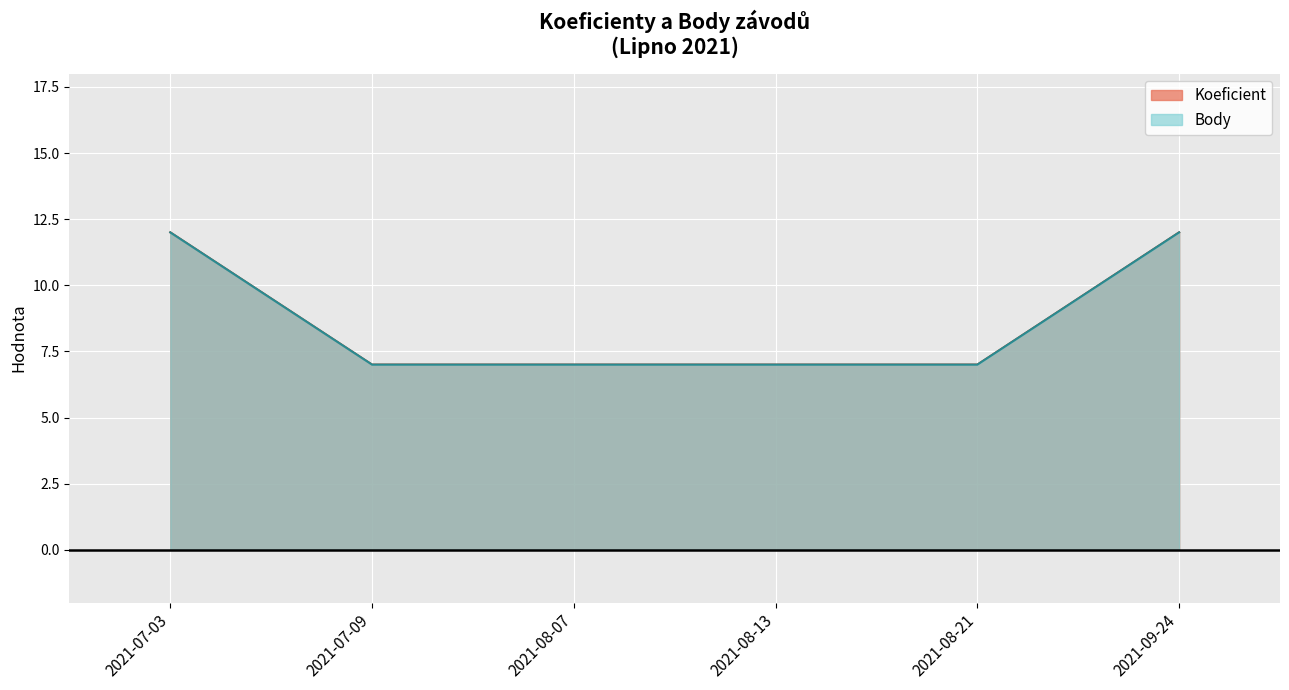

Count the number of categories in the chart.

6